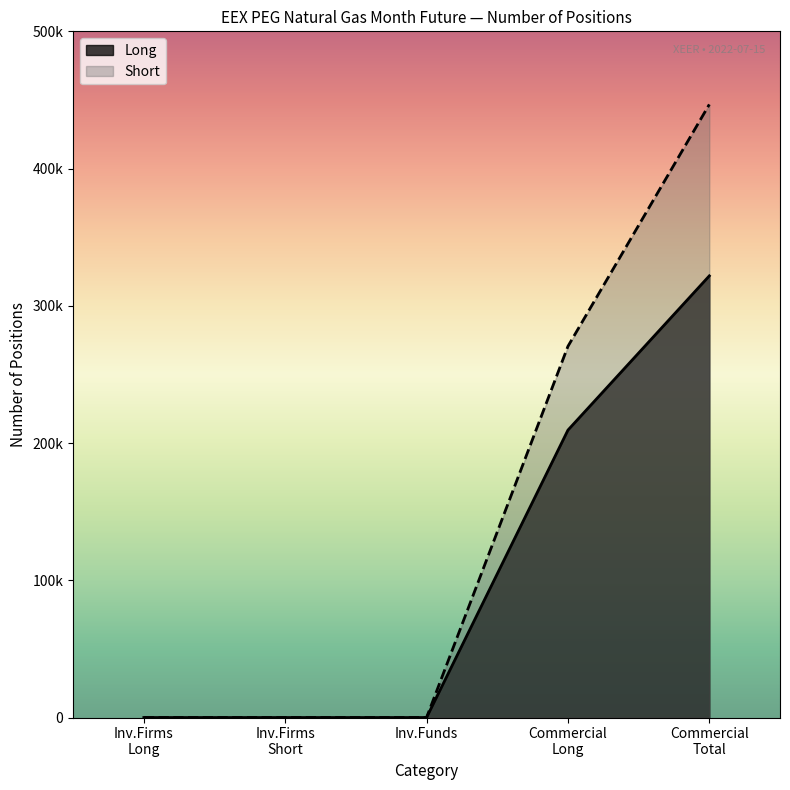

Which series has the widest spread of values?

Short